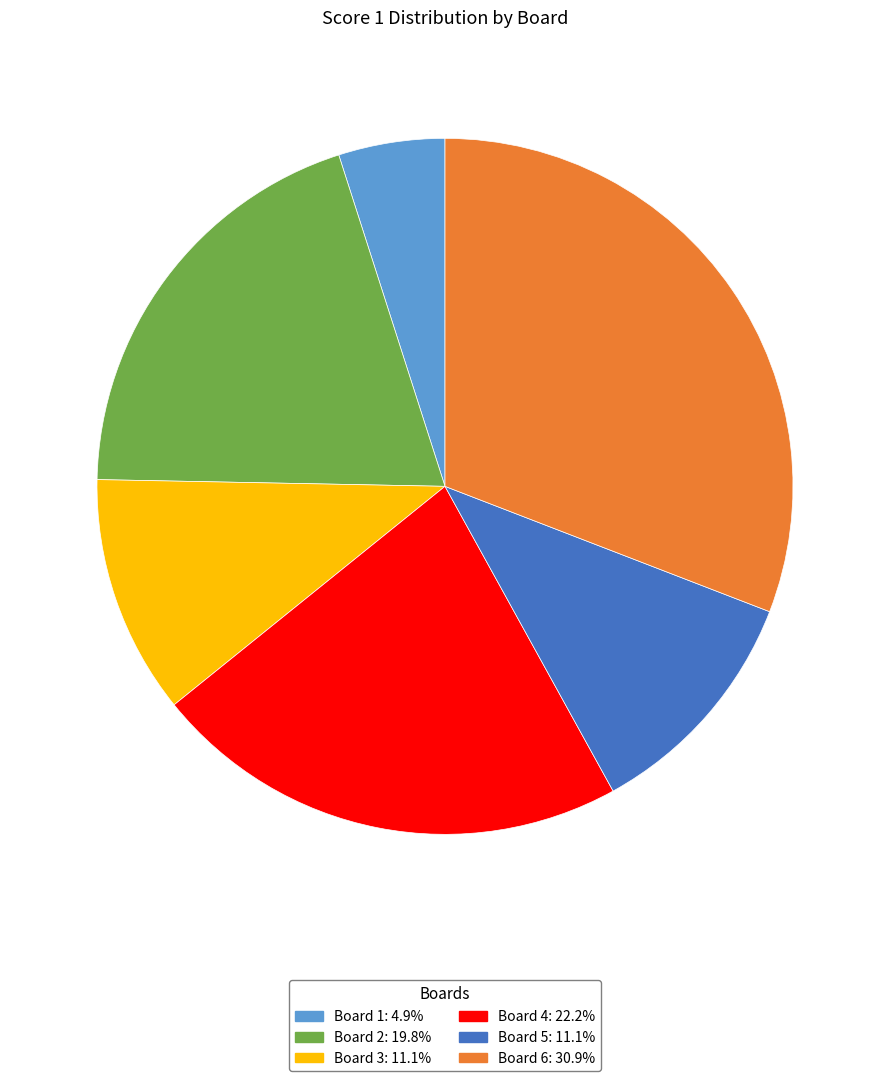

Is it true that Board 2 is 13% of the pie?

False